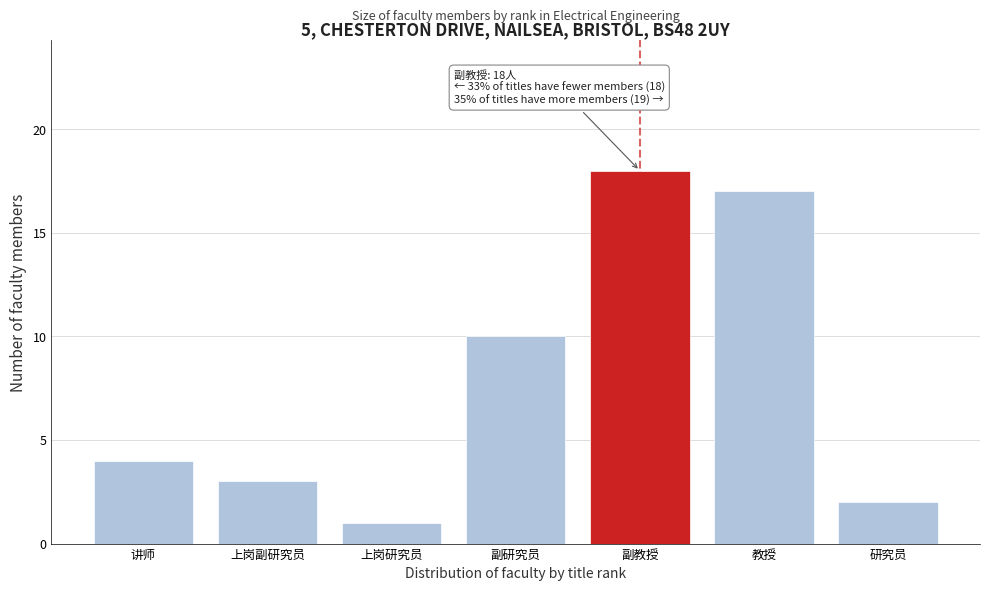

Reading left to right, what are all the values shown in this chart?

讲师=4	上岗副研究员=3	上岗研究员=1	副研究员=10	副教授=18	教授=17	研究员=2